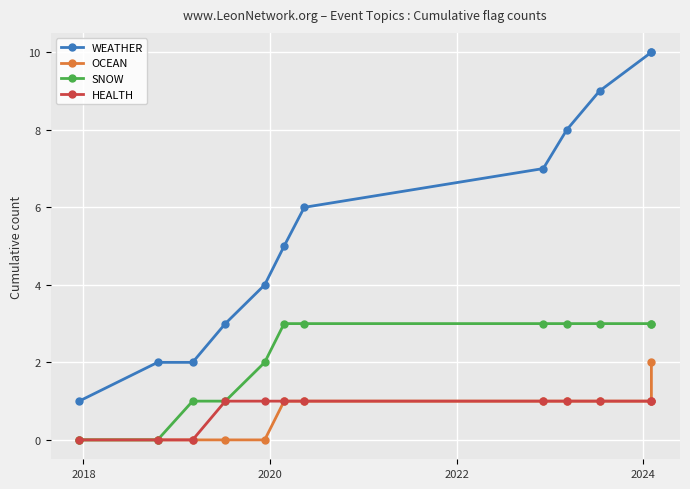

Between 2022 and 2024, which is larger?

2024